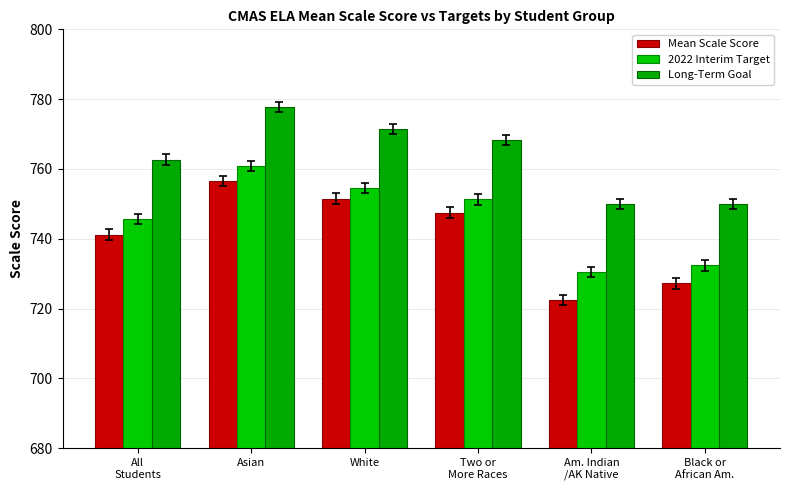

Which series has the widest spread of values?

Mean Scale Score